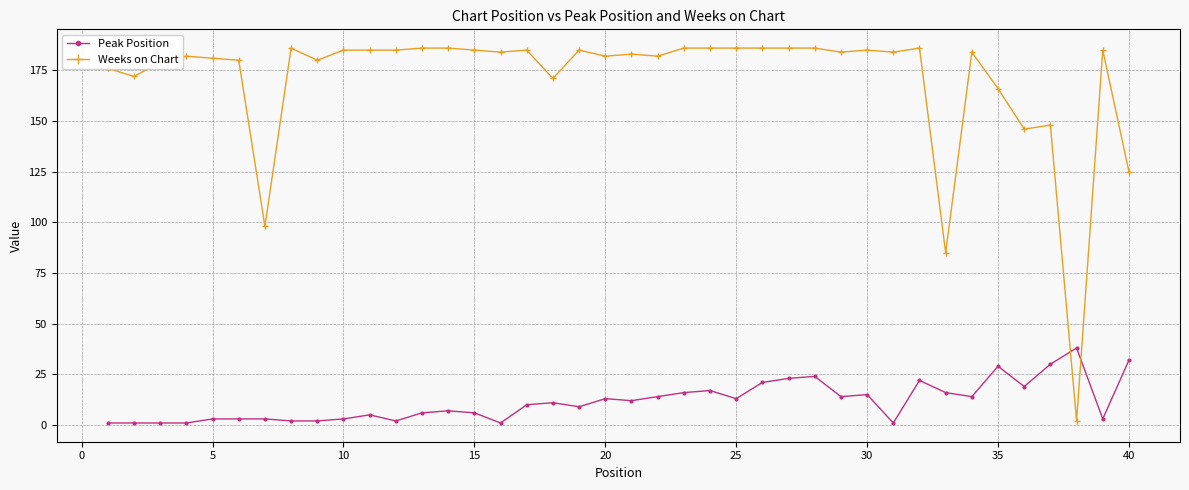

What is the value of the Peak Position point at the 1st from the left?

1